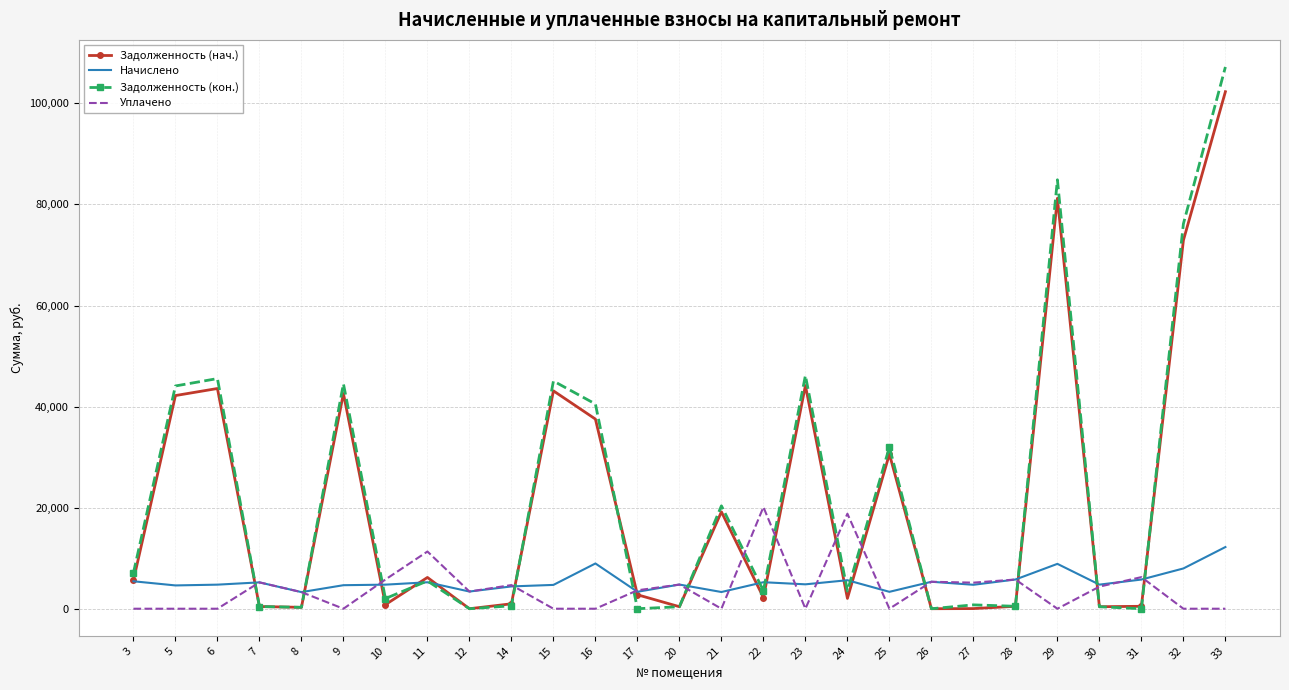

Rank the series by their maximum value, from highest to lowest.

Задолженность (кон.), Задолженность (нач.), Уплачено, Начислено